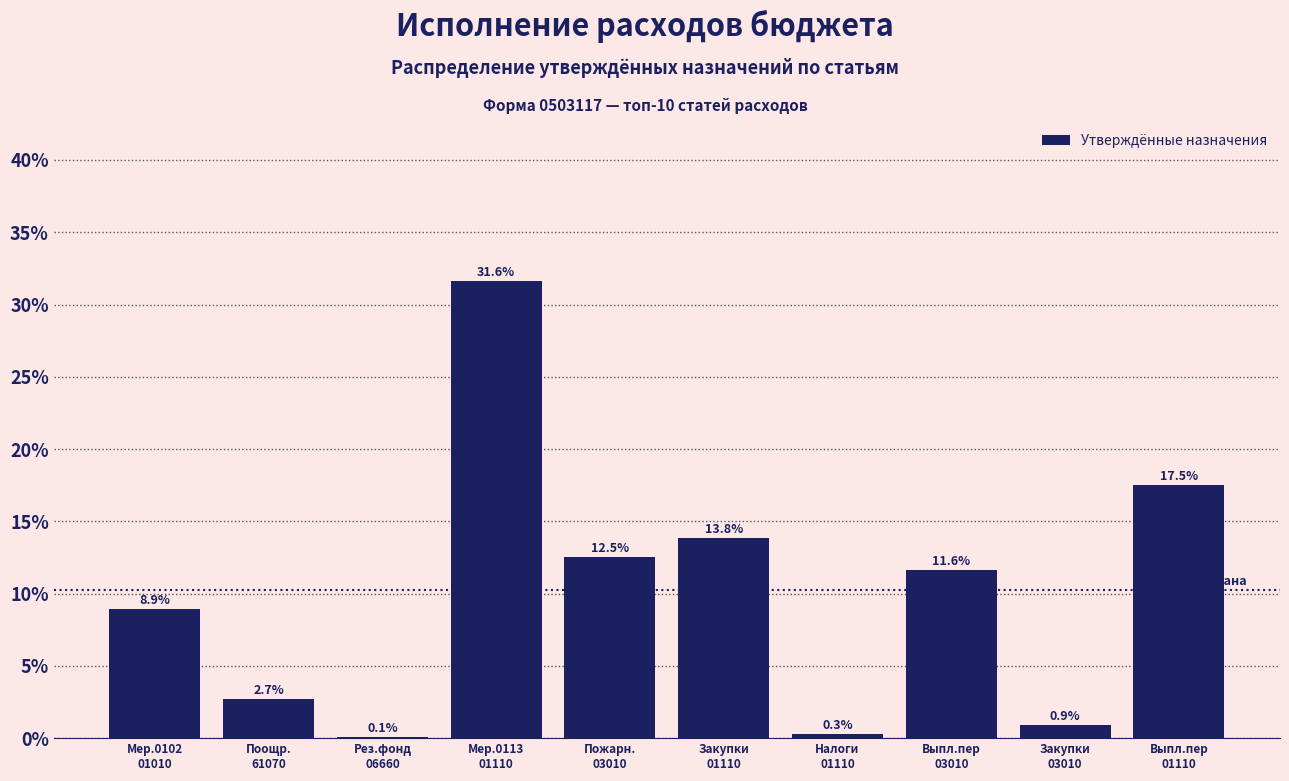

What is the maximum value shown in the chart?

31.6